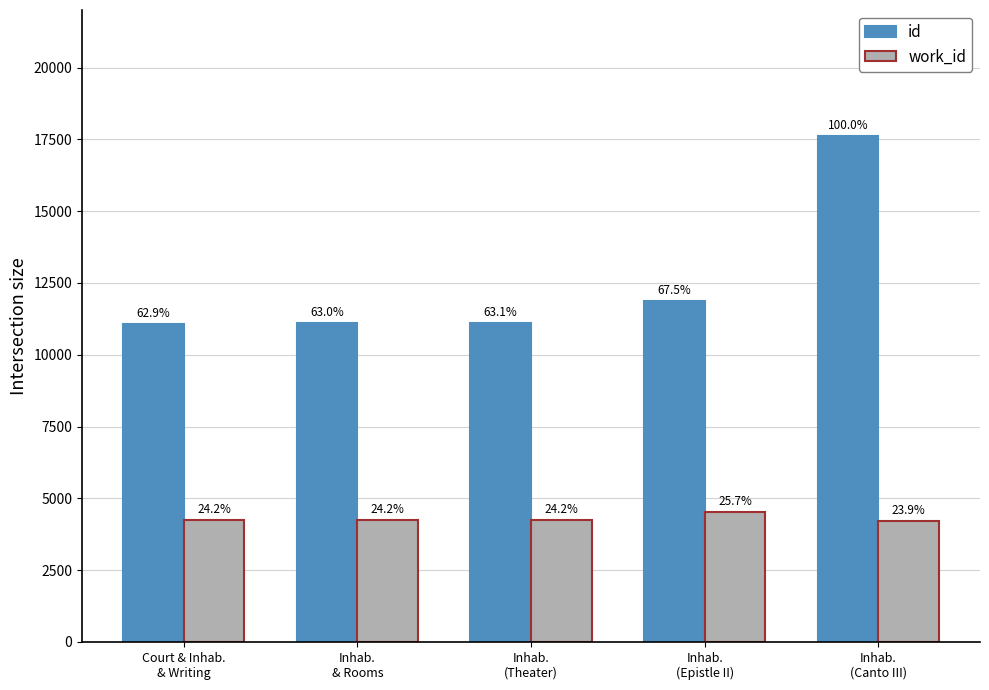

Reading left to right, transcribe all the data shown in this chart.

id: 11069	11098	11115	11878	17604
work_id: 4253	4253	4253	4525	4208